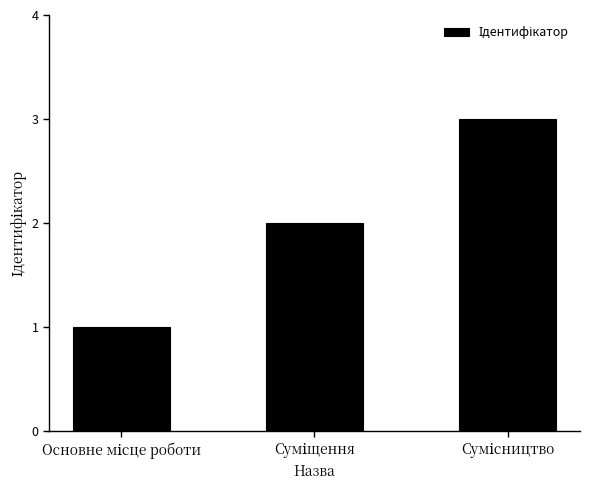

What is the maximum value shown in the chart?

3